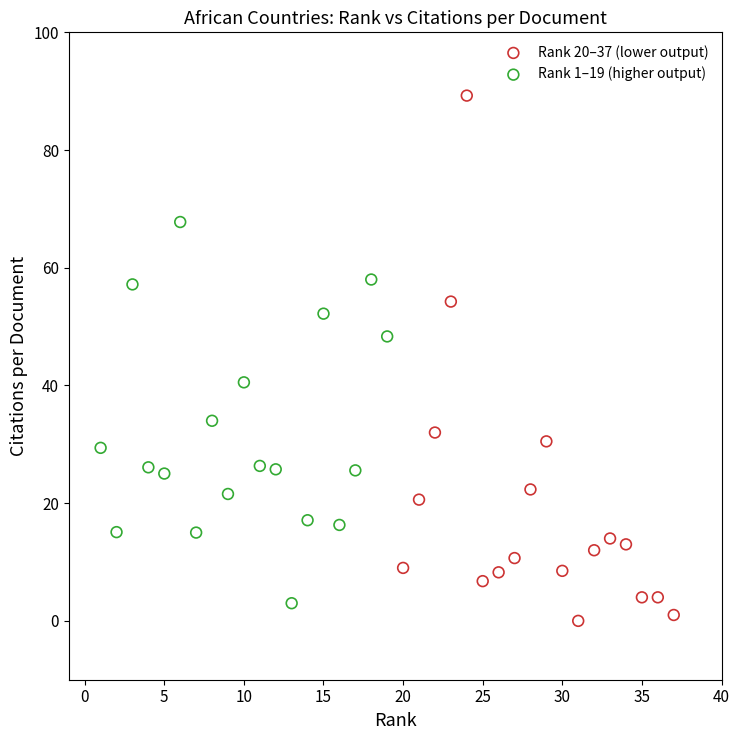

Which series has the widest spread of Y values?

Rank 20–37 (lower output)